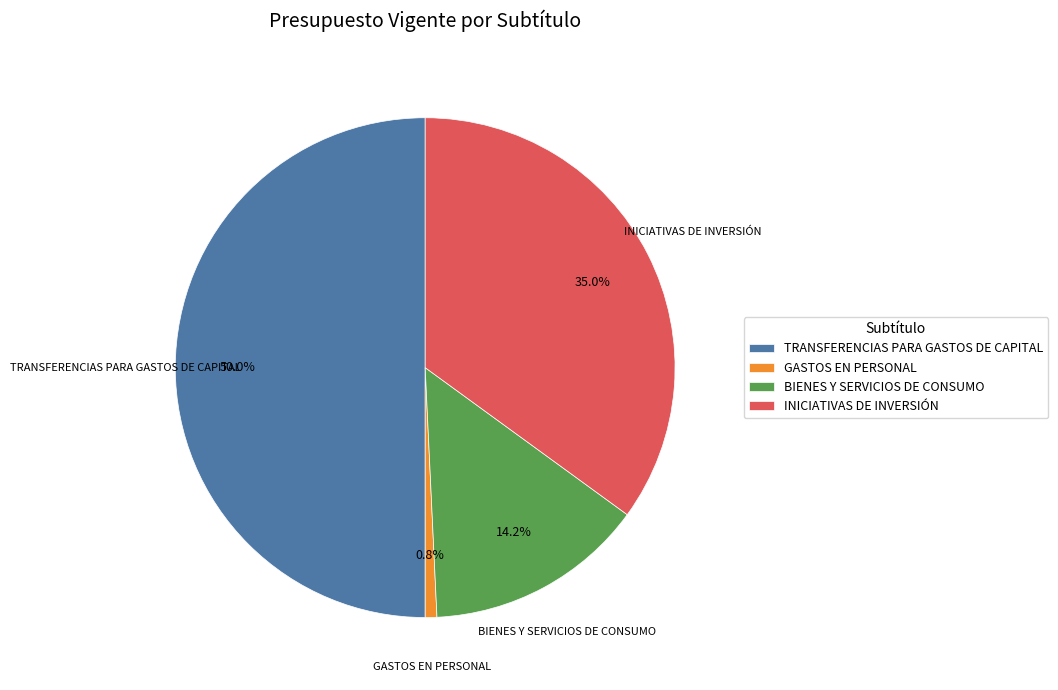

To the nearest percent, what is the difference between the largest and smallest slice percentages?

49%